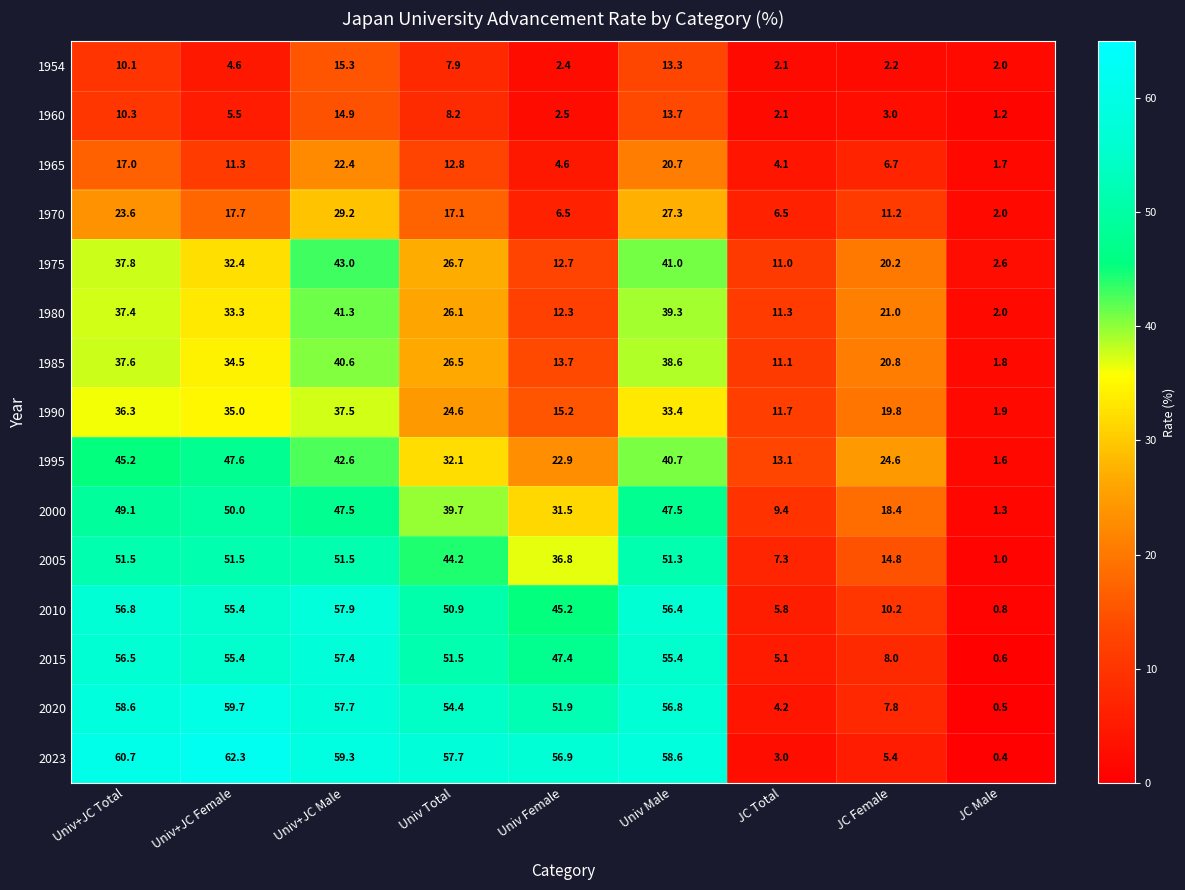

The value of 1975 at JC Total is 11.0. True or false?

True